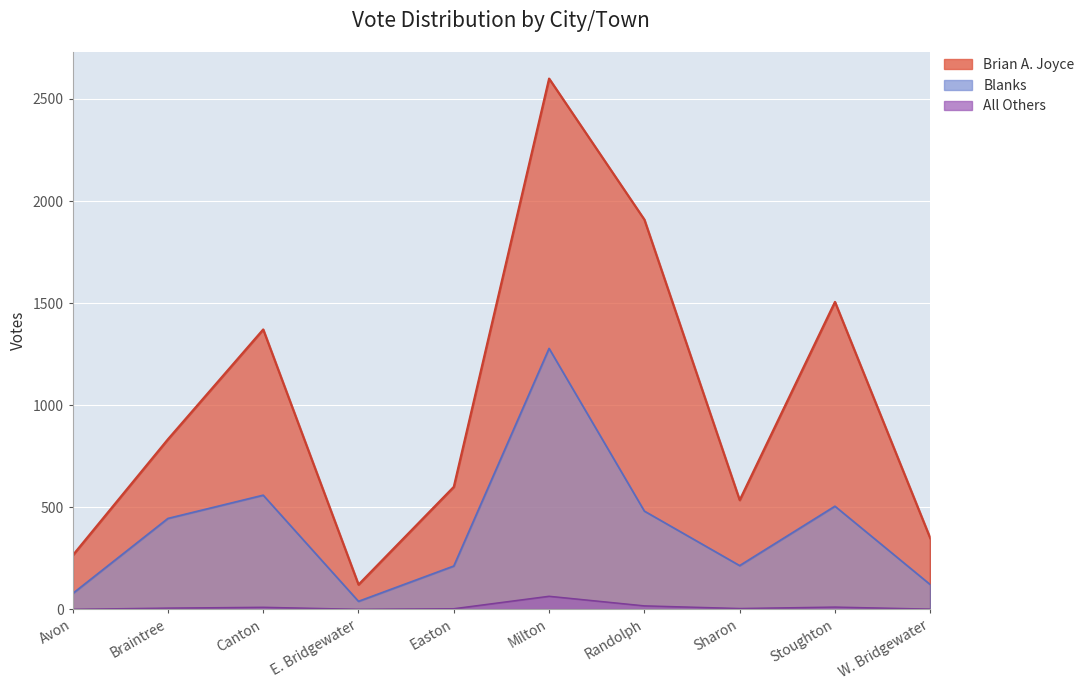

Where is Brian A. Joyce nearest to the value 1360?

Canton